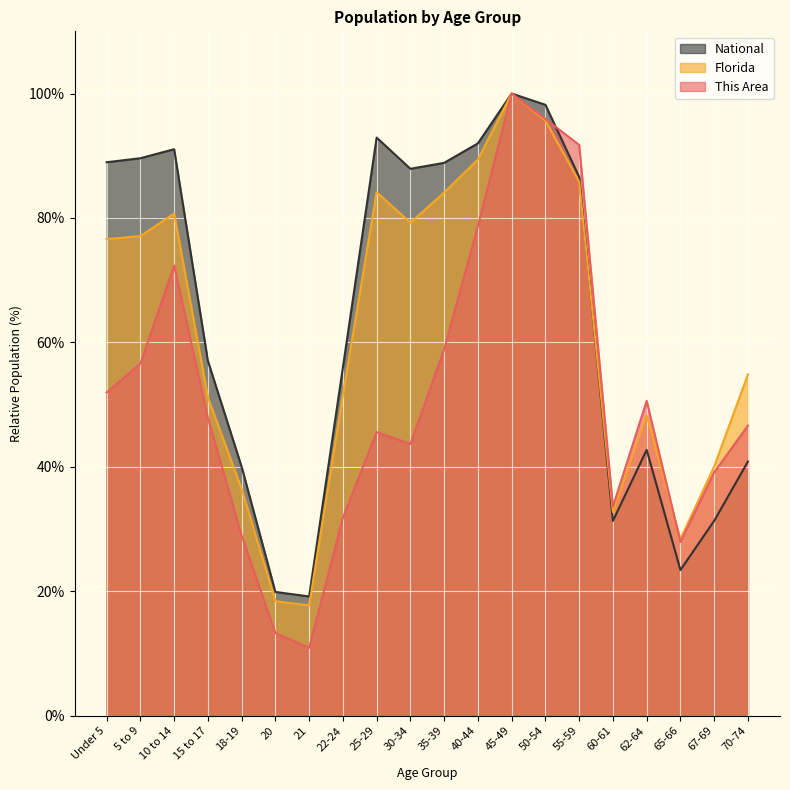

In National, how many points are higher than both neighbors (excluding endpoints)?

4